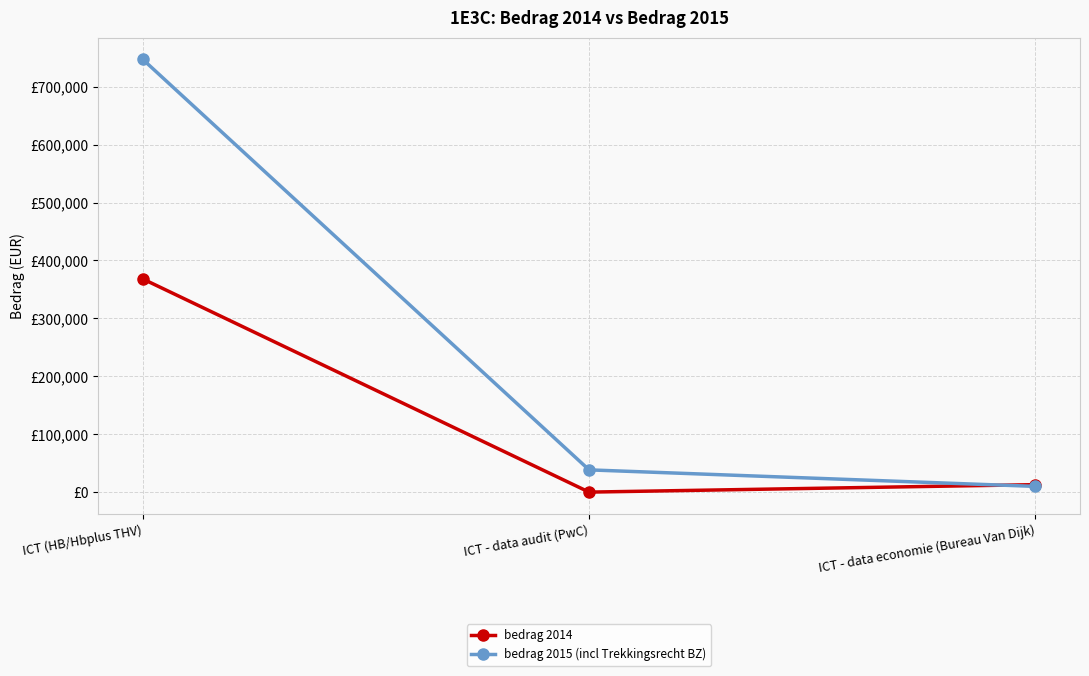

What is the label of the 3rd point from the left?

ICT - data economie (Bureau Van Dijk)